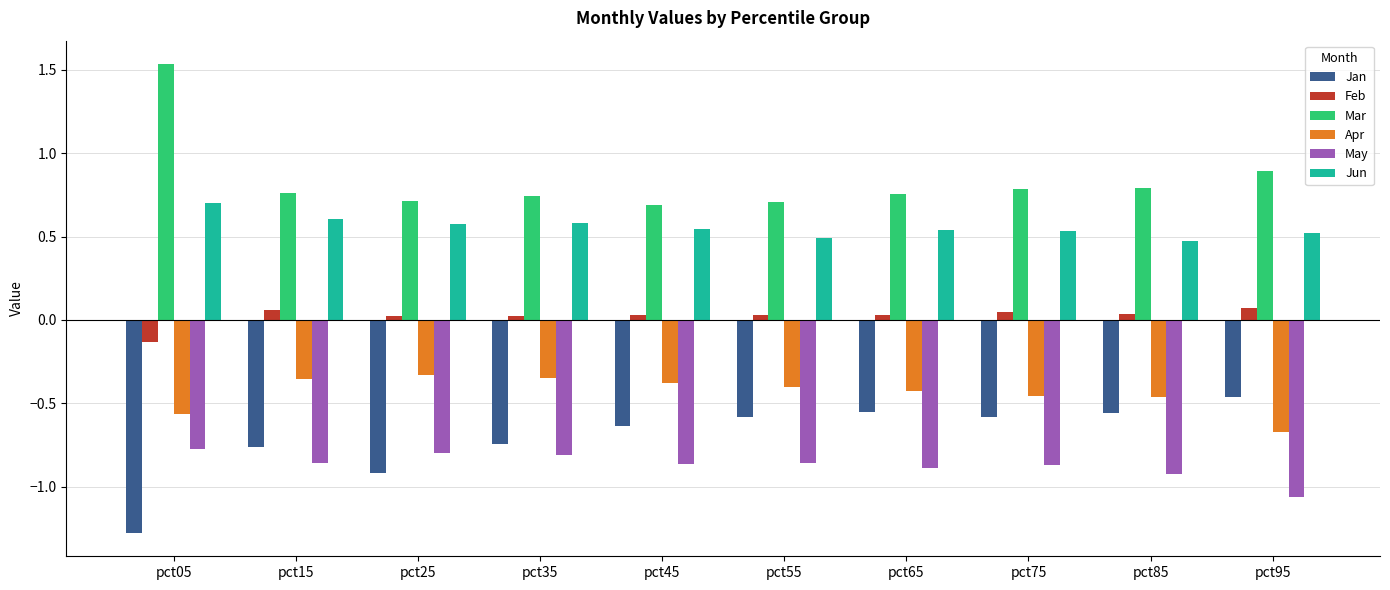

Rank the series at pct95 from lowest to highest value.

May, Apr, Jan, Feb, Jun, Mar